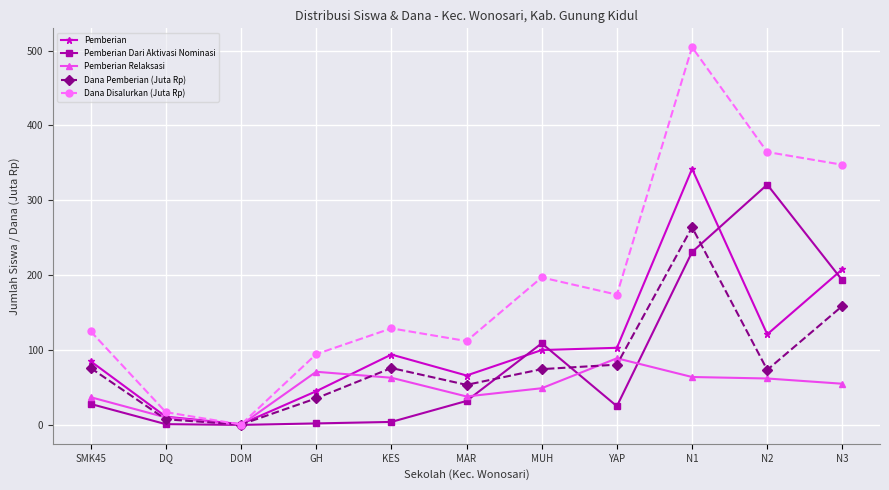

How many interior local peaks does the Dana Pemberian (Juta Rp) series have?

2